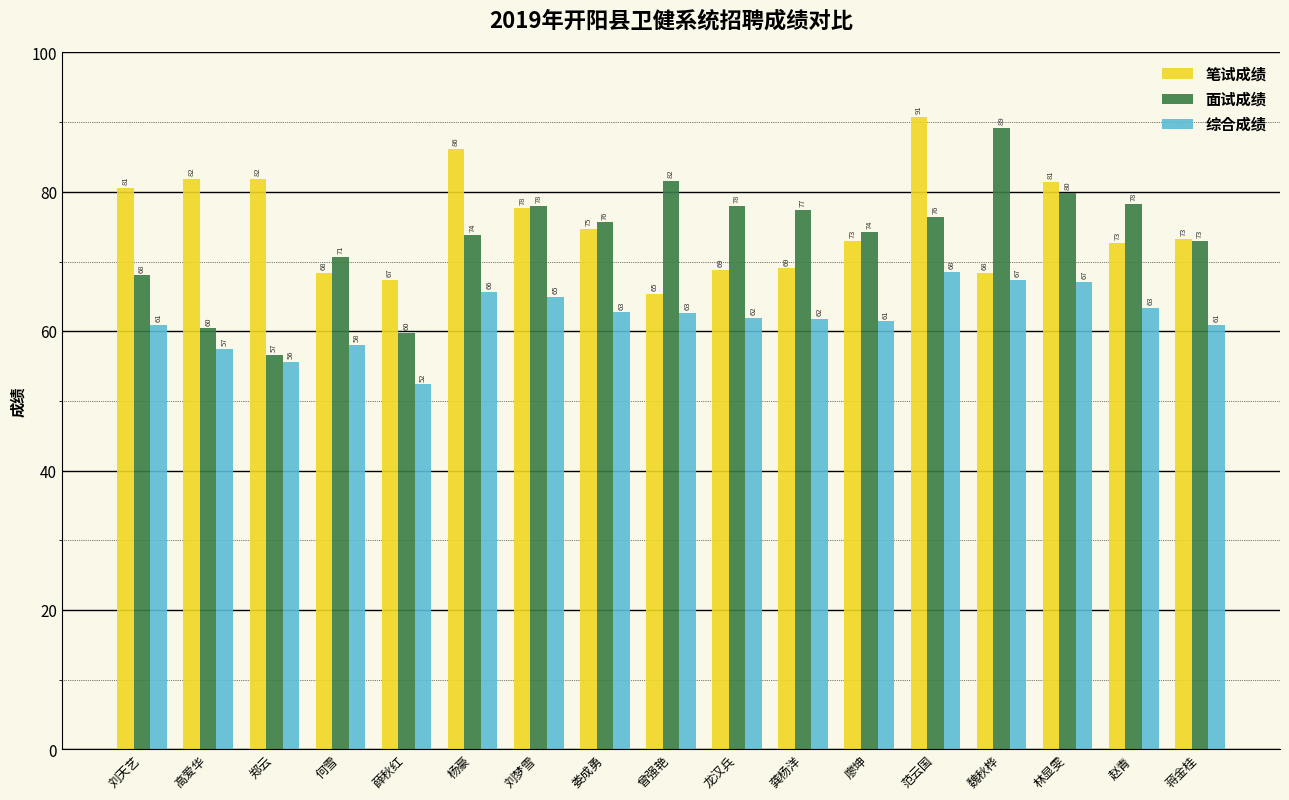

List the series in order of their peak value, highest first.

笔试成绩, 面试成绩, 综合成绩